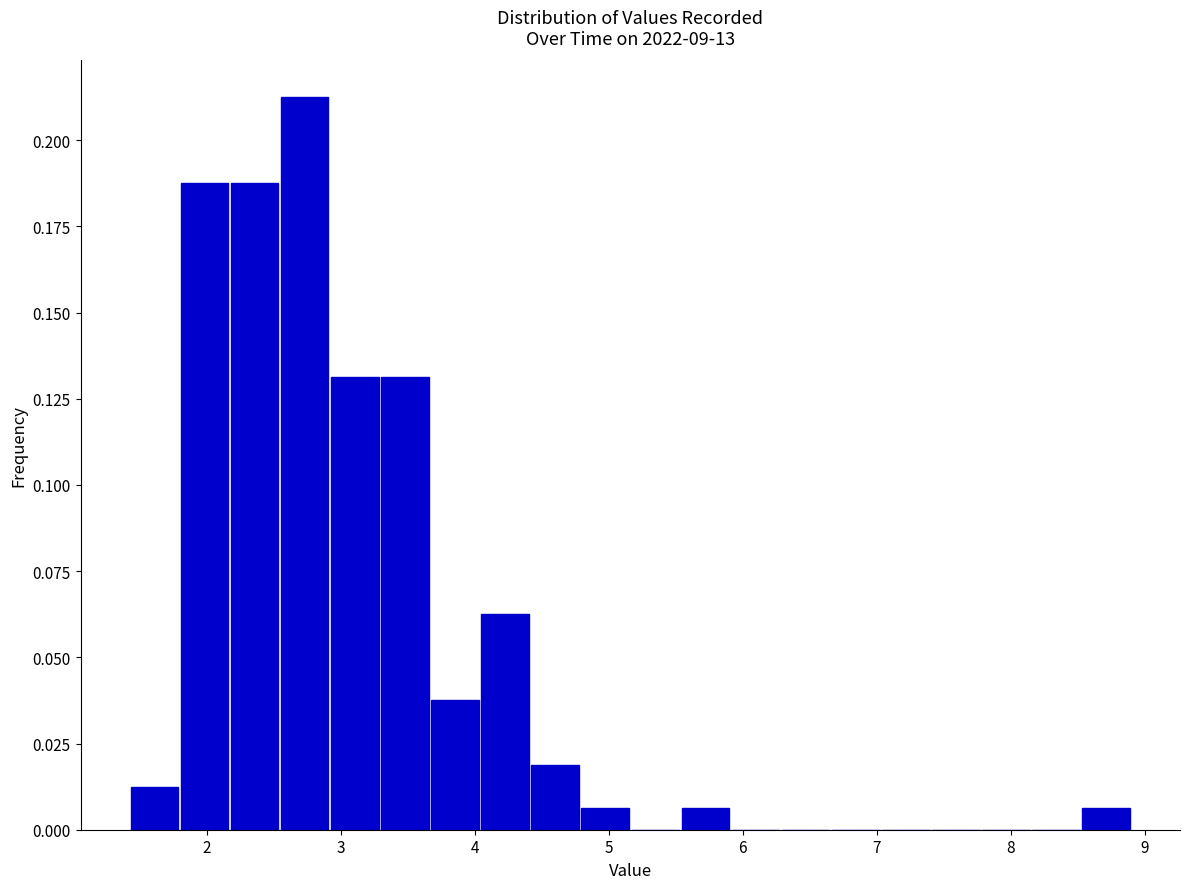

Around what value on the x-axis is the tallest bar? Give the approximate position of its centre, as read against the axis.

2.7